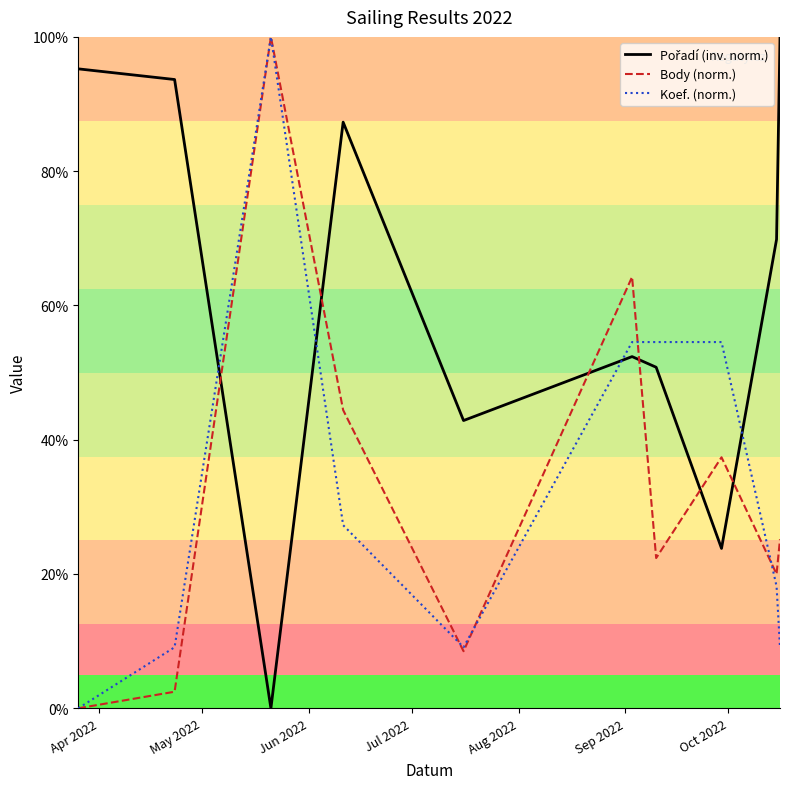

How many interior local valleys does the Body (norm.) series have?

3